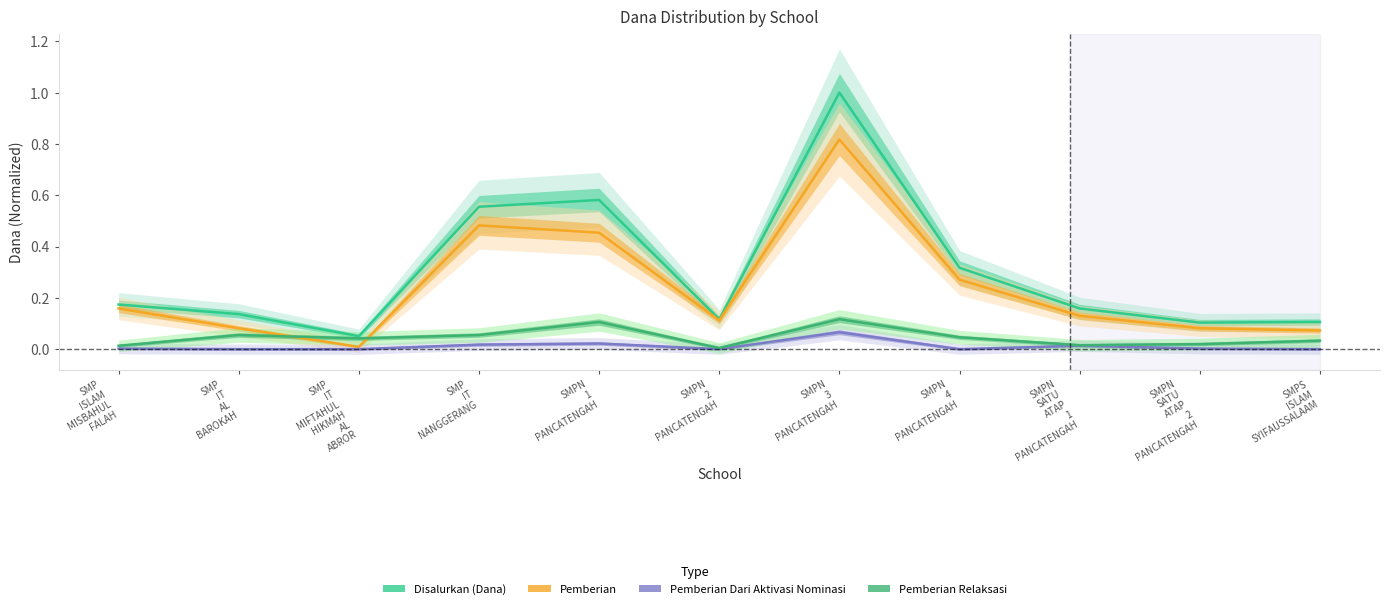

What is the label of the 3rd point from the right?

SMPN
SATU
ATAP
1
PANCATENGAH